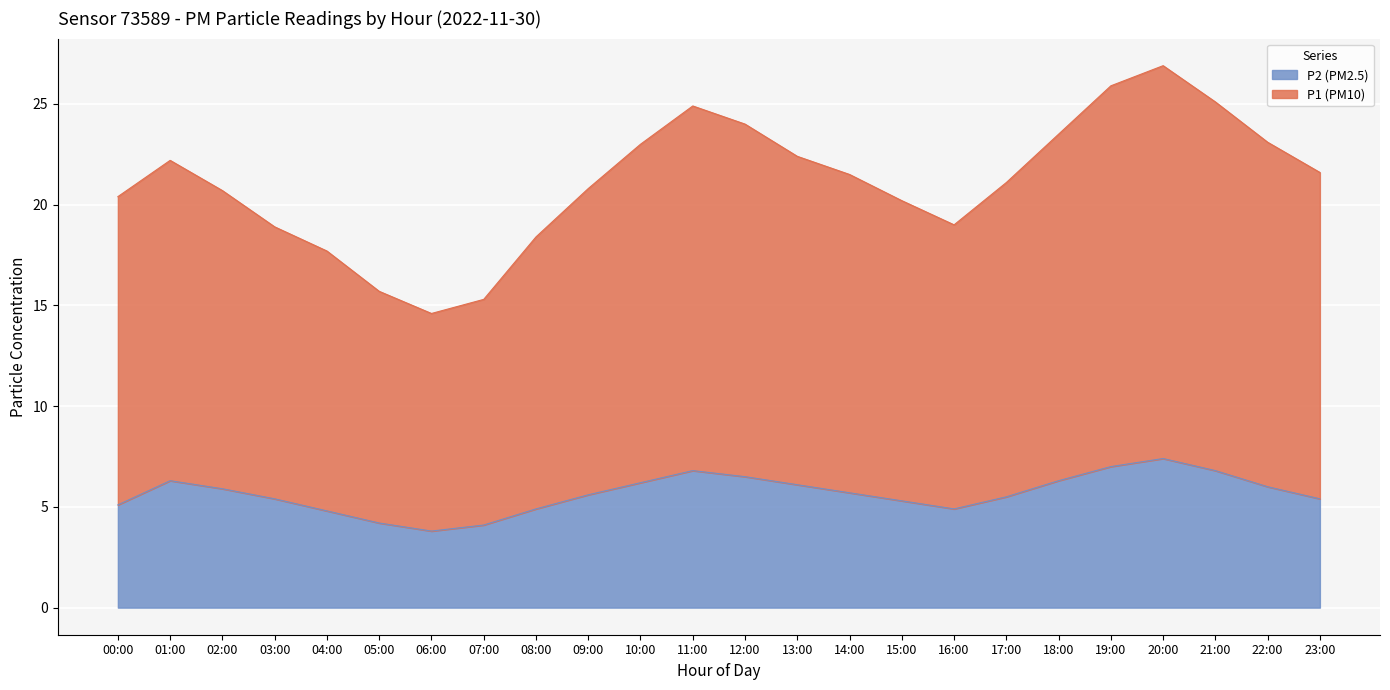

At which label does P2 (PM2.5) reach its peak?

20:00